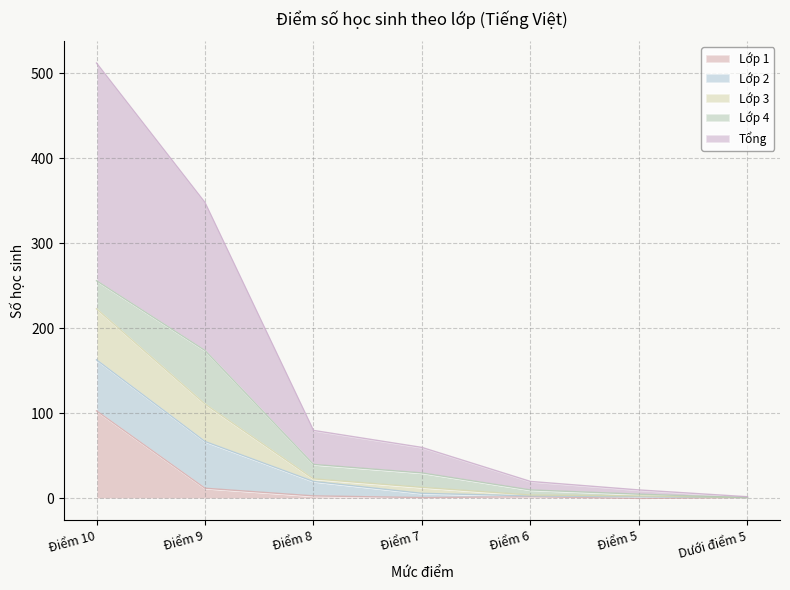

Between Điểm 8 and Điểm 7, which is larger?

Điểm 8